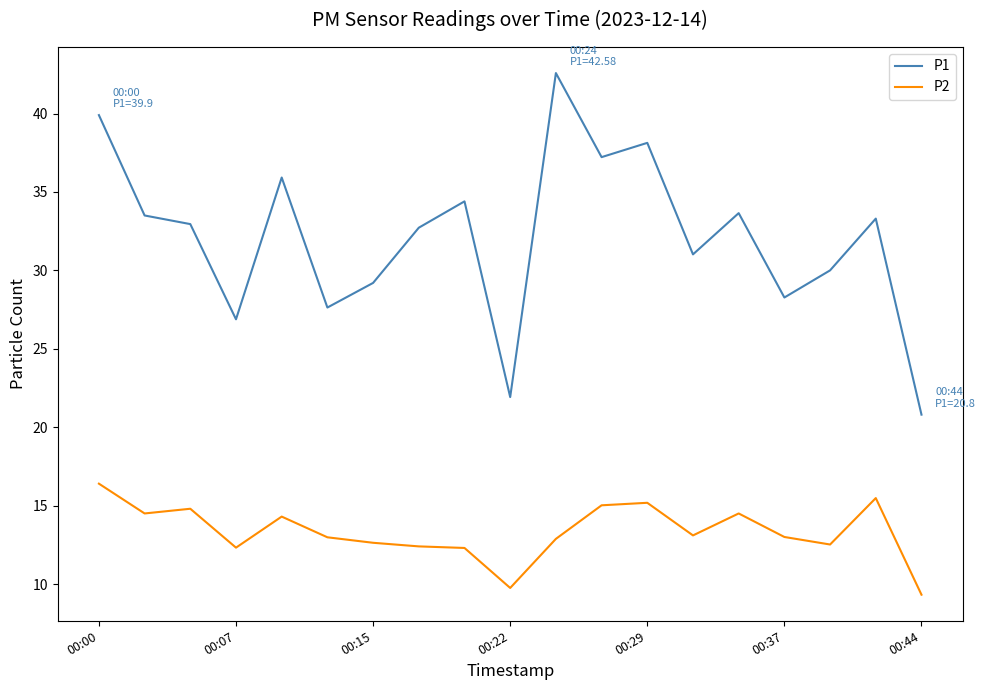

Rank the series by their maximum value, from lowest to highest.

P2, P1